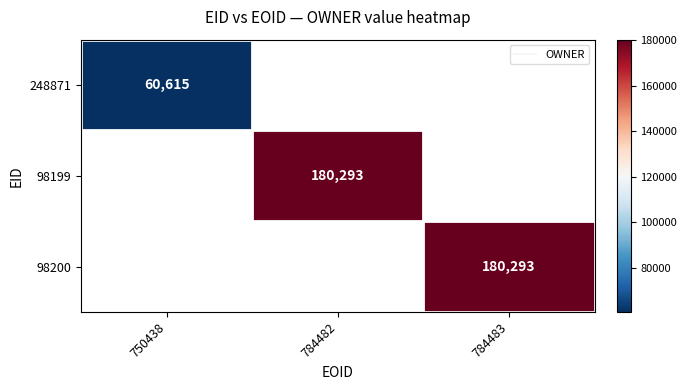

Which label corresponds to the largest value in the chart?

784482